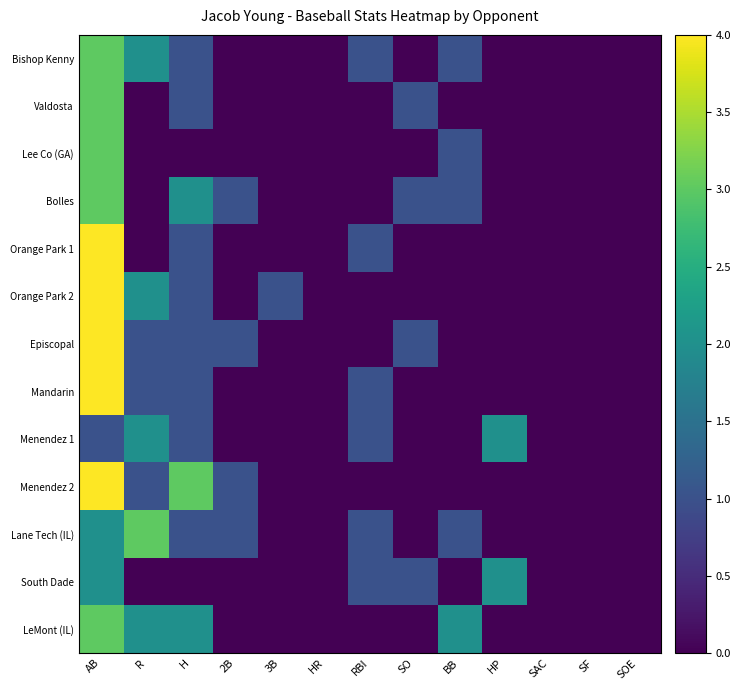

At AB, list the series in order from smallest to largest.

Menendez 1, Lane Tech (IL), South Dade, Bishop Kenny, Valdosta, Lee Co (GA), Bolles, LeMont (IL), Orange Park 1, Orange Park 2, Episcopal, Mandarin, Menendez 2